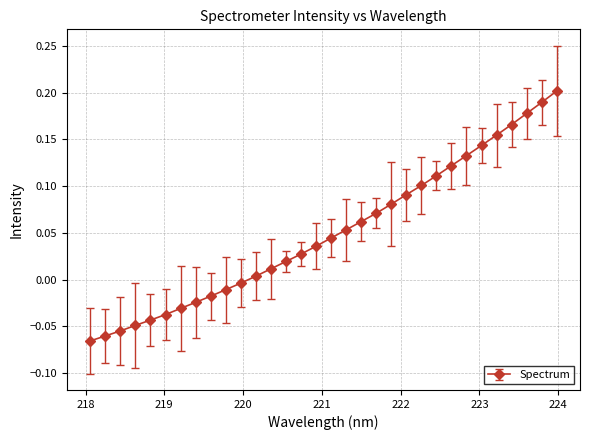

How many values are below zero?

11